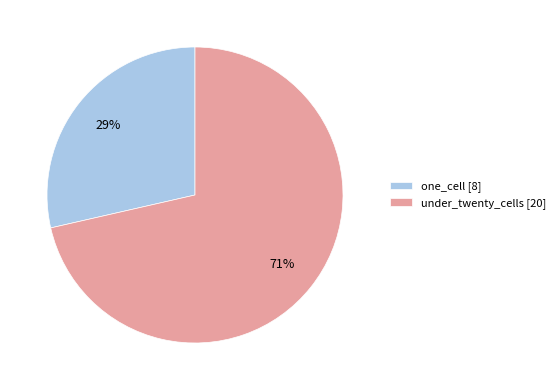

Count the number of slices in the pie.

2